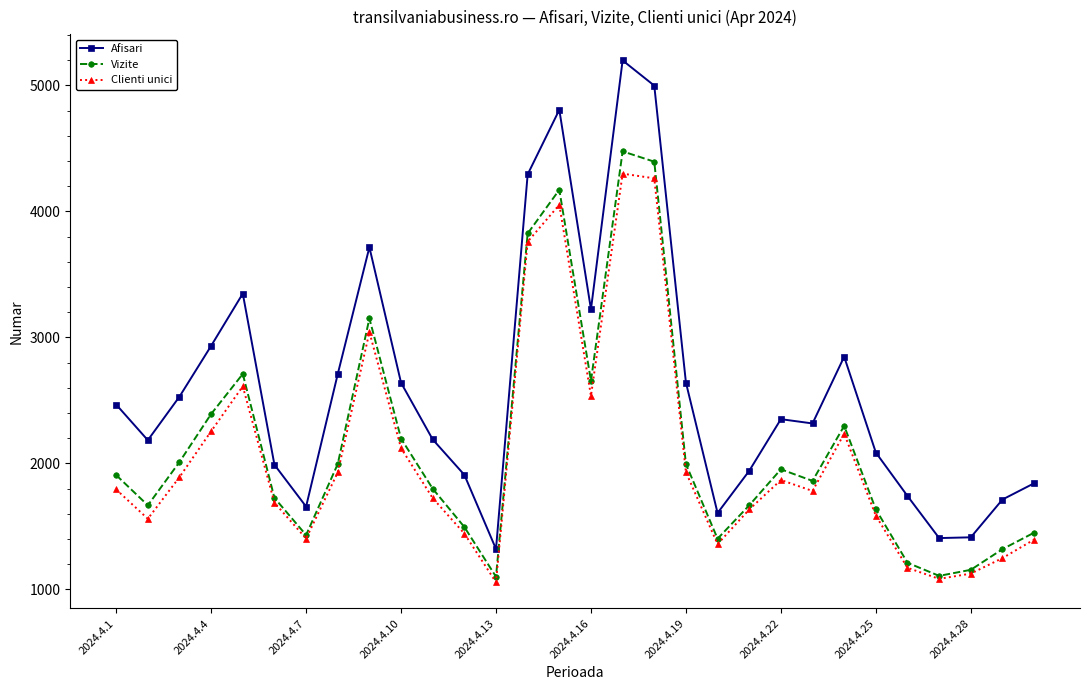

True or false: Vizite and Afisari cross at least once.

False